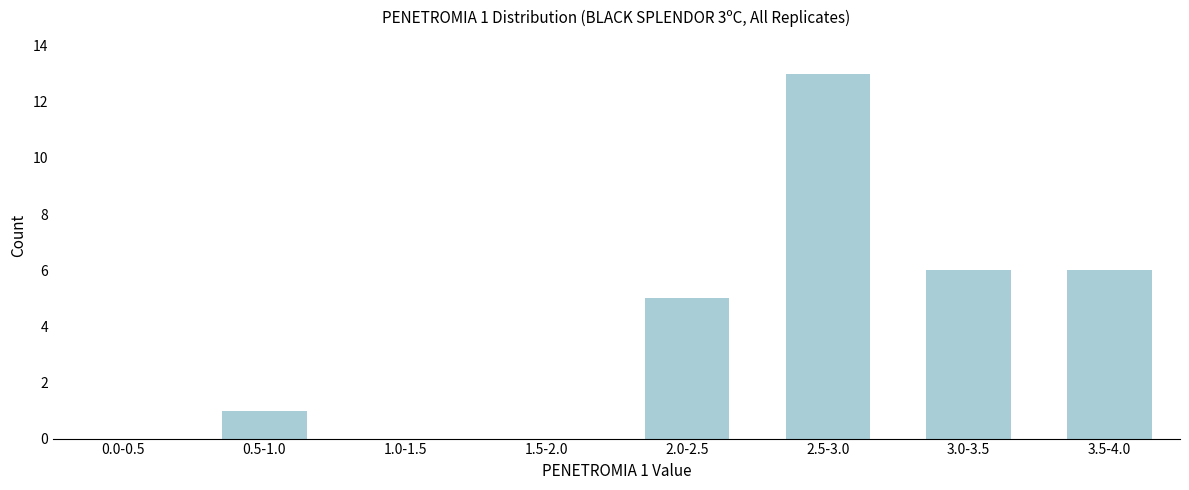

Reading left to right, list all the values displayed in this chart.

0.0-0.5=0	0.5-1.0=1	1.0-1.5=0	1.5-2.0=0	2.0-2.5=5	2.5-3.0=13	3.0-3.5=6	3.5-4.0=6